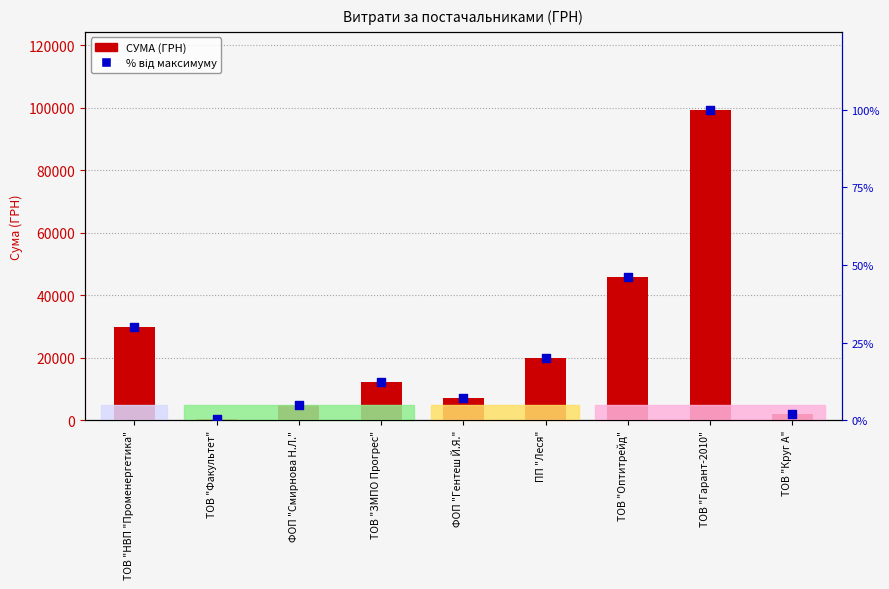

Which series reaches the minimum Y coordinate?

% від максимуму